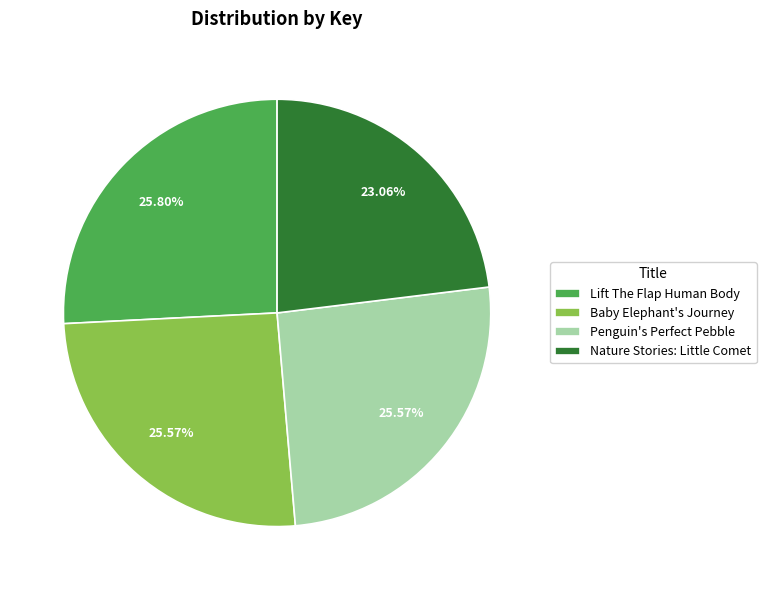

Is Lift The Flap Human Body the majority of the pie?

No